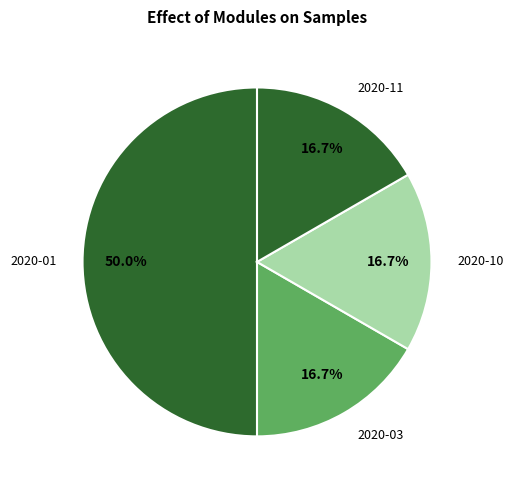

Does 2020-10 represent more than half of the total?

No